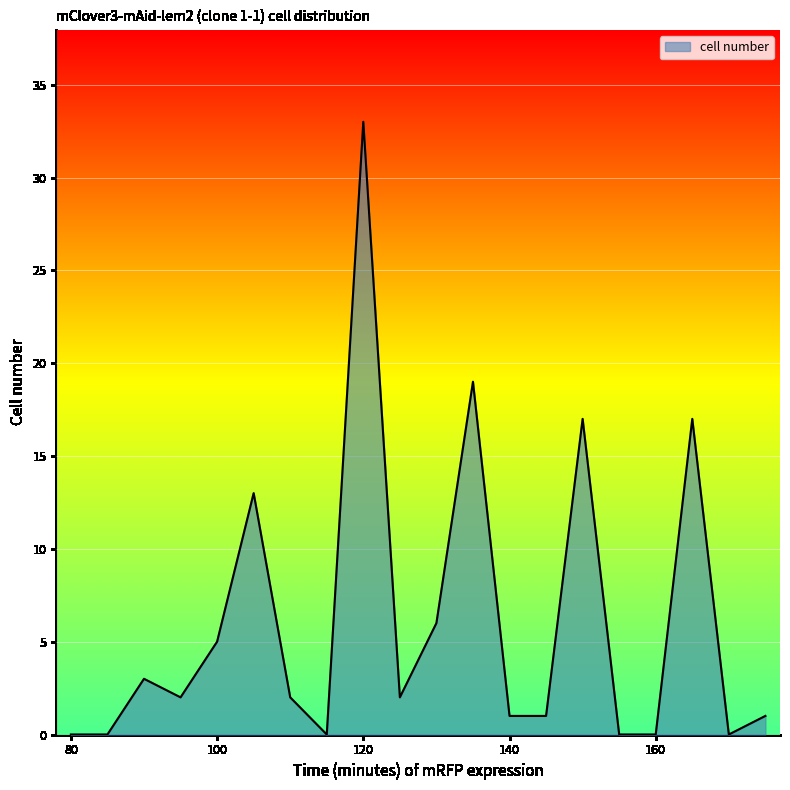

What is the difference between the maximum and minimum values?

33